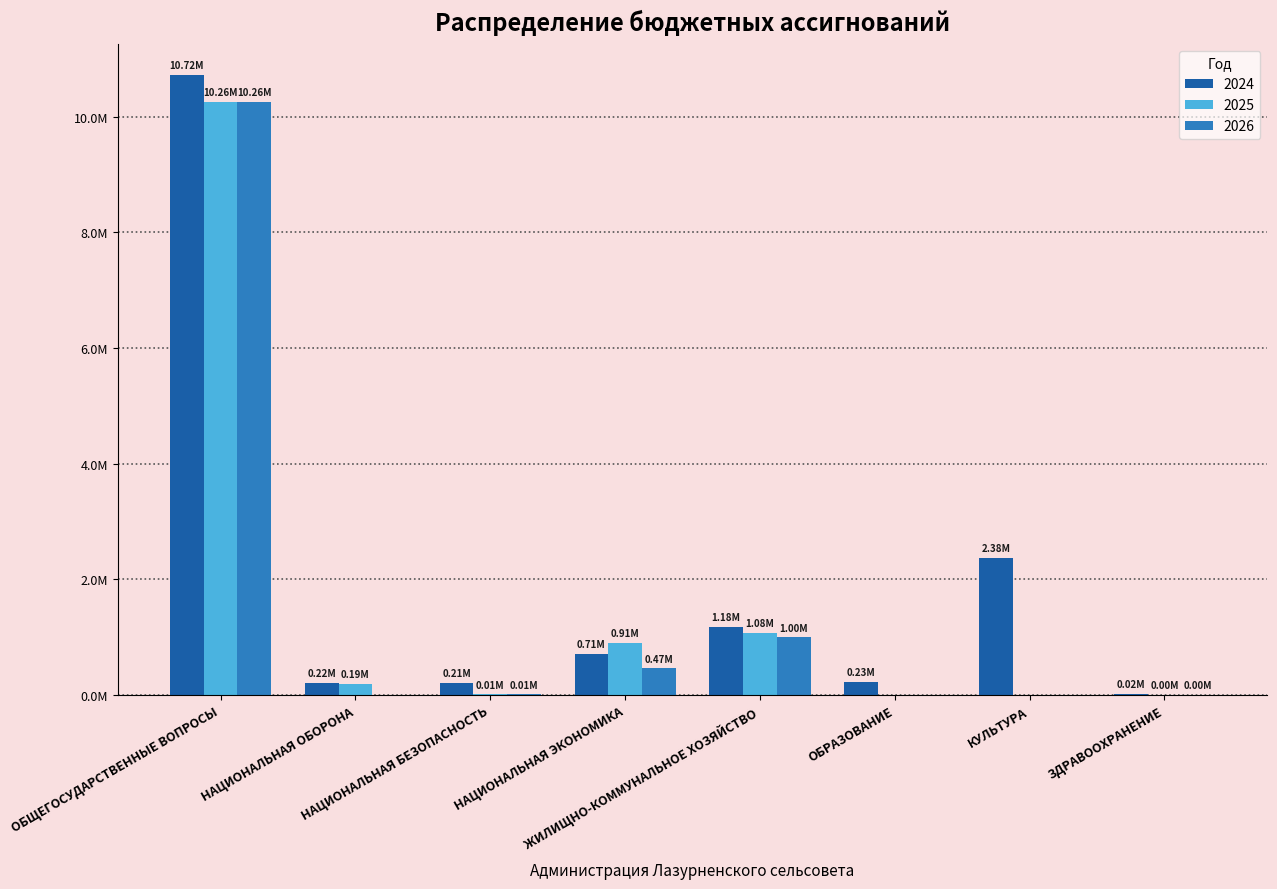

At which category does the chart reach its peak across all series?

ОБЩЕГОСУДАРСТВЕННЫЕ ВОПРОСЫ